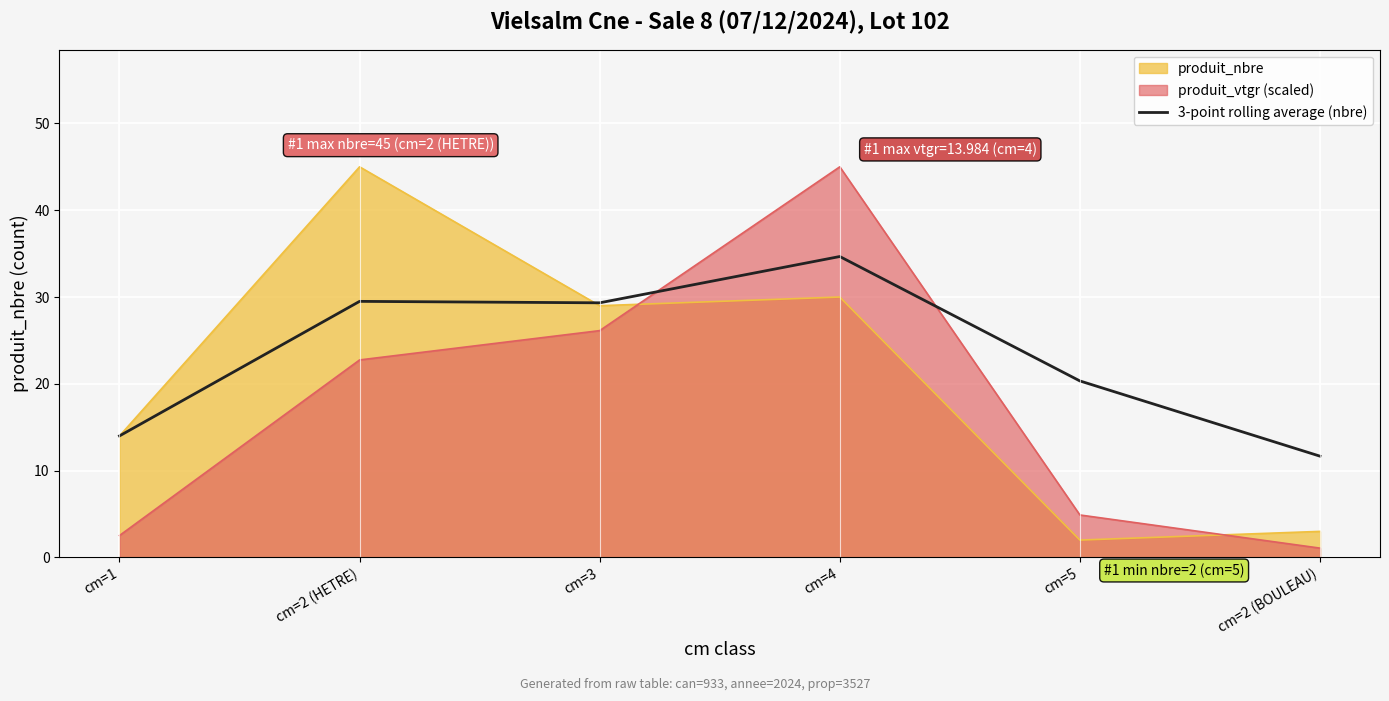

How many values are below 29?

3